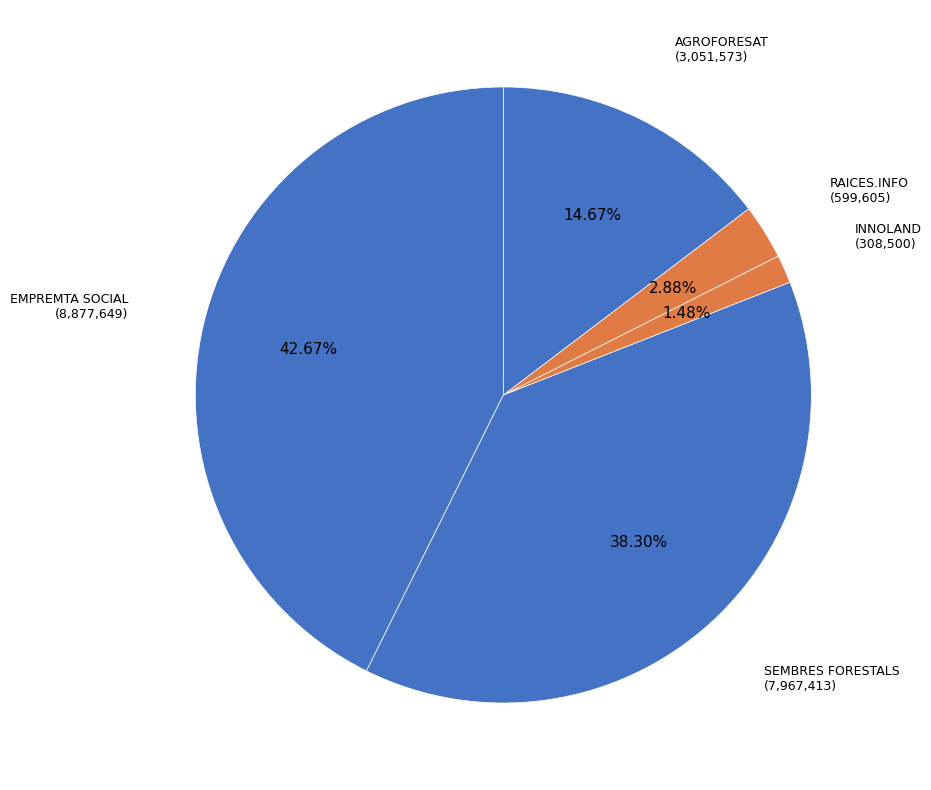

How many segments does this pie chart have?

5